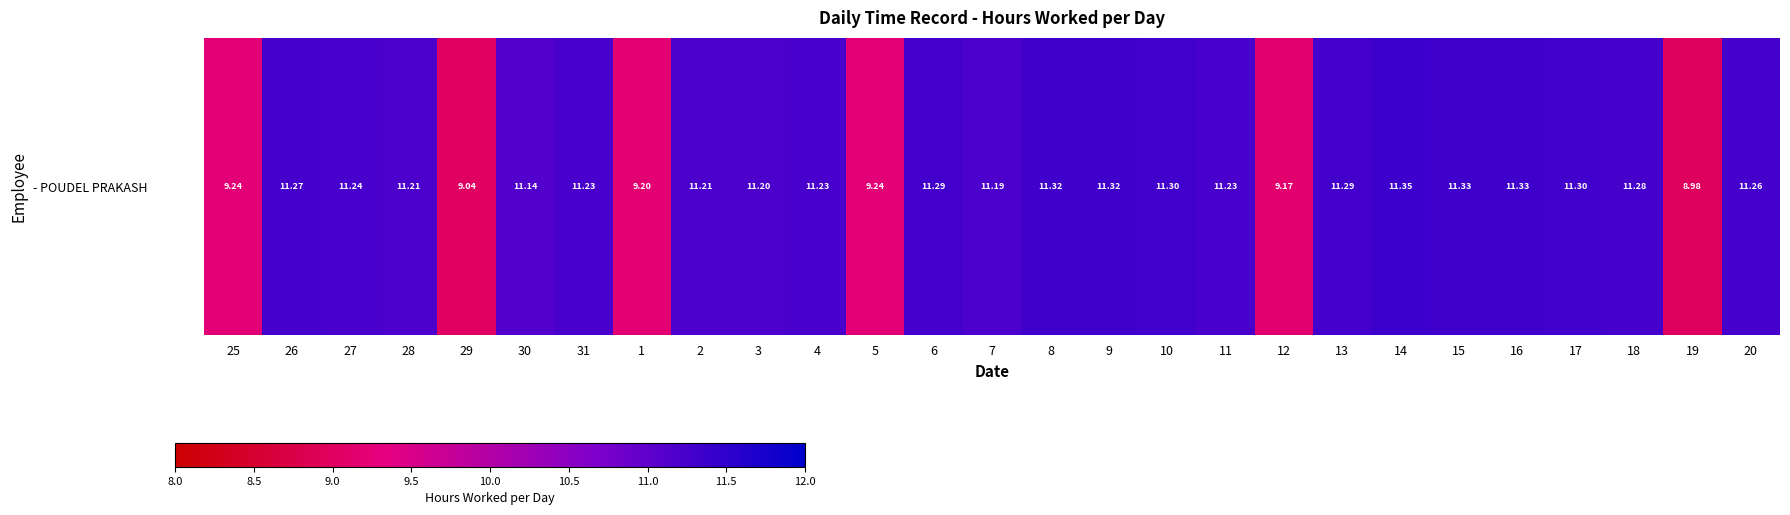

What is the approximate value at 25?

9.2